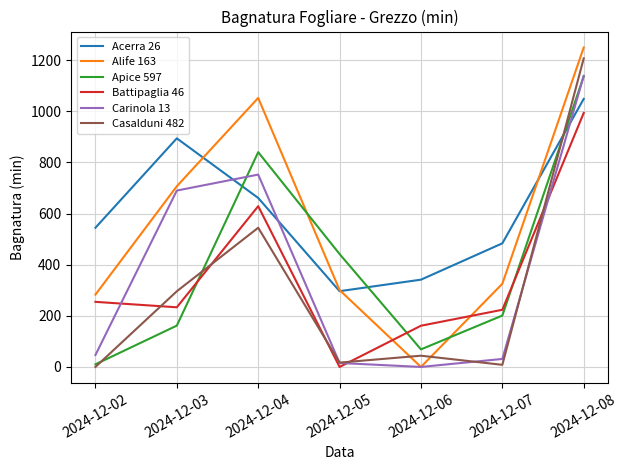

At how many categories does at least one series exceed 846?

3